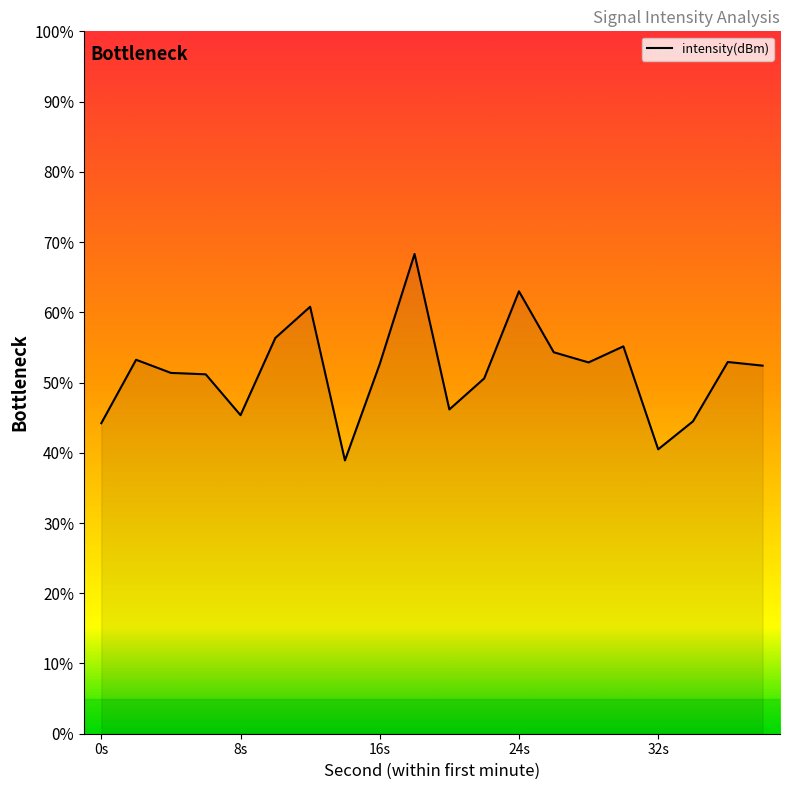

What is the maximum value shown in the chart?

68.3